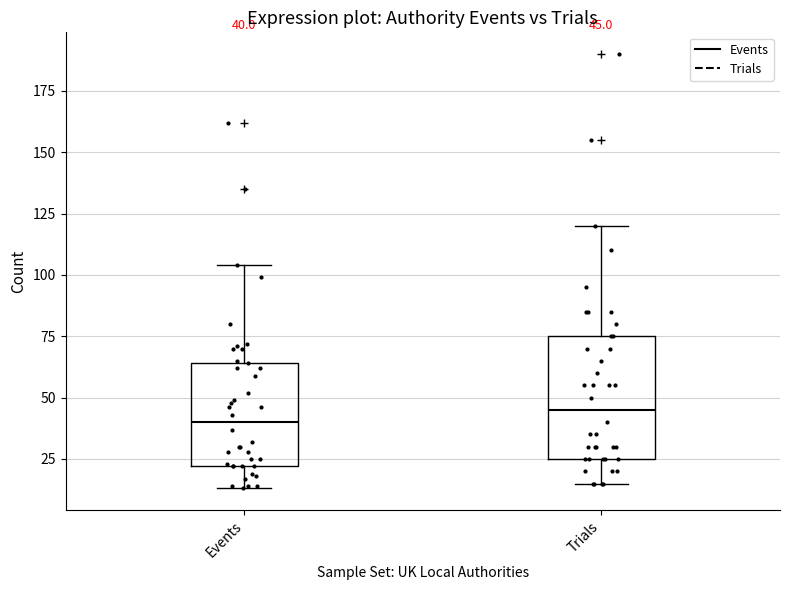

Which box has the highest median line?

Trials